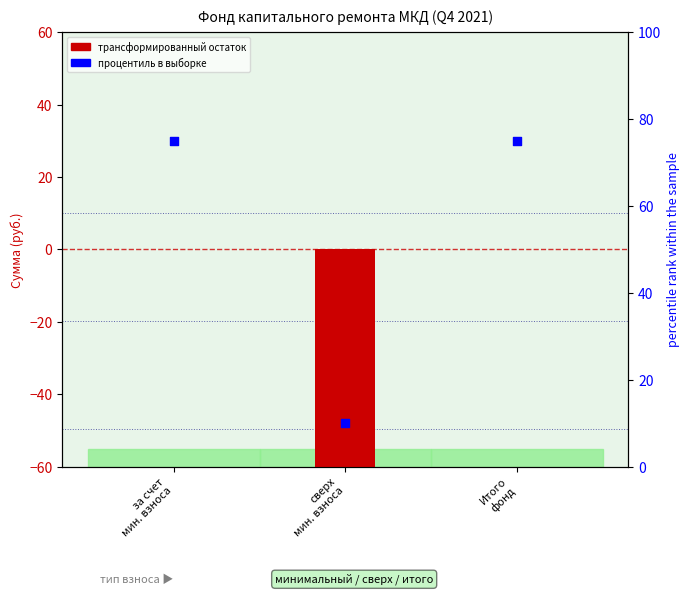

Which series has the widest spread of Y values?

остаток (трансформ.)